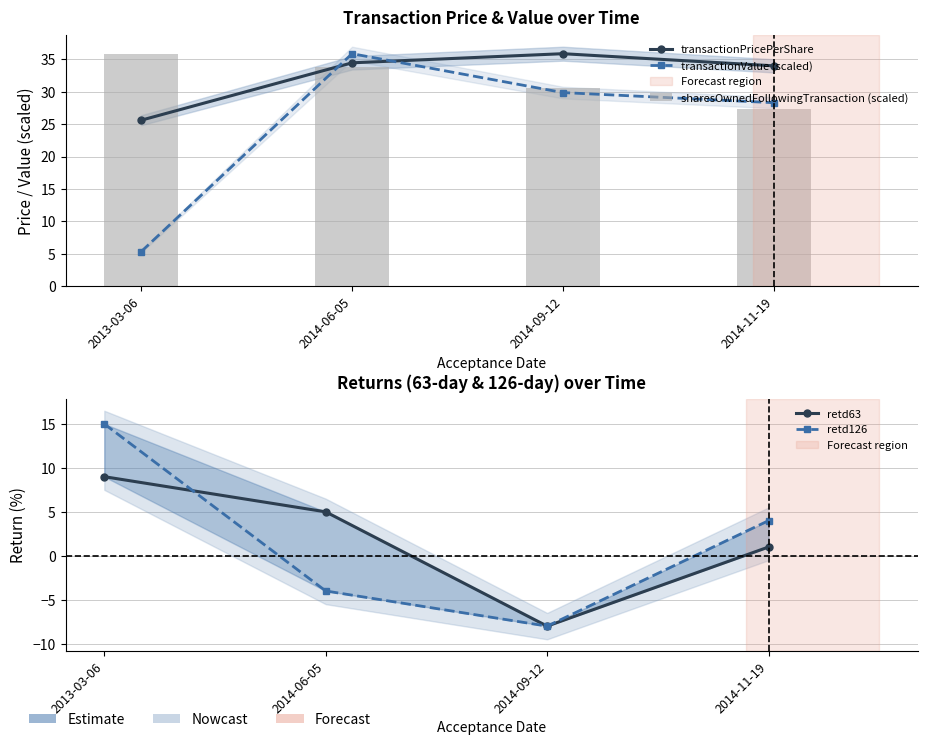

How many data points in sharesOwnedFollowingTransaction (scaled) are above 33?

2